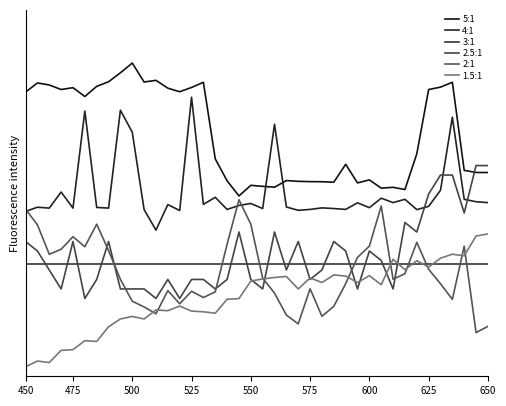

Does the chart have visible grid lines?

No